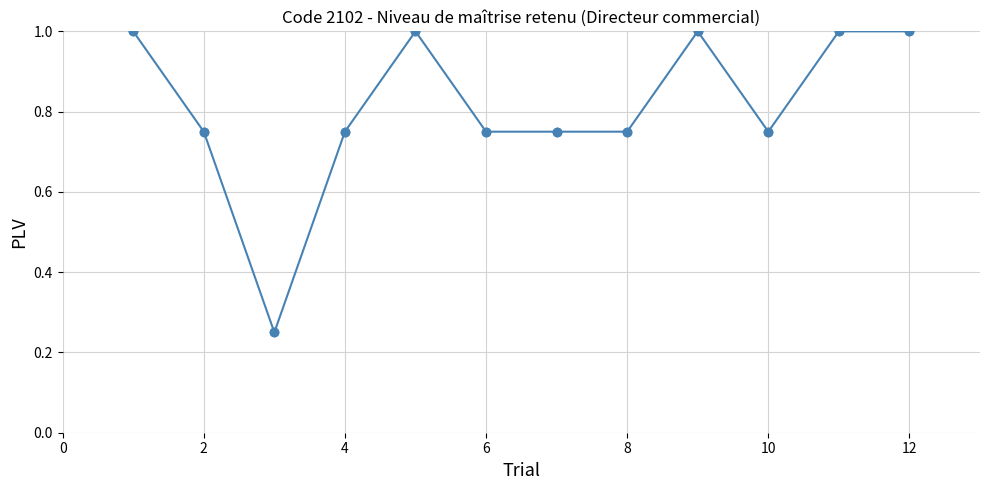

What is the maximum value shown in the chart?

1.0